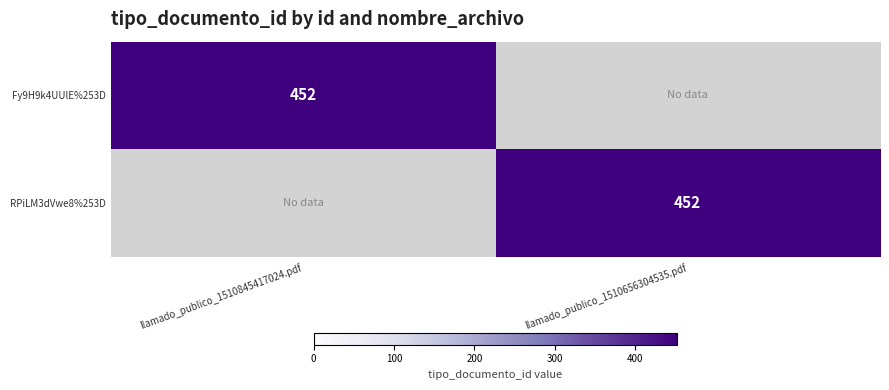

The value of Fy9H9k4UUlE%253D at llamado_publico_1510845417024.pdf is 721. True or false?

False